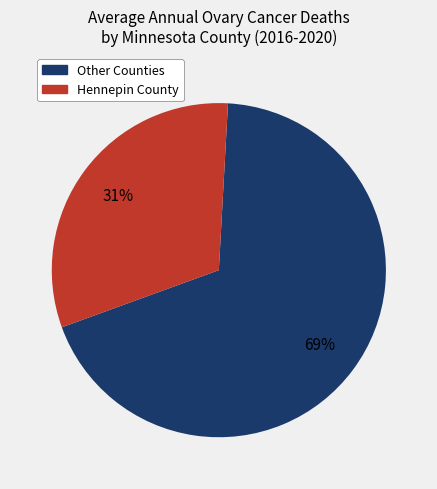

To the nearest percent, what is the average slice percentage?

50%